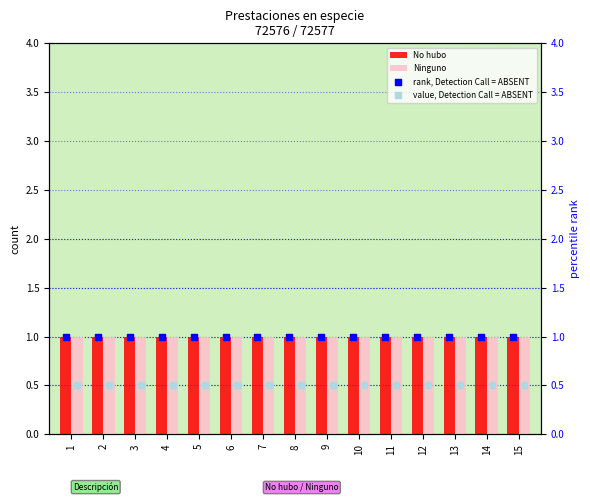

At how many categories does at least one series exceed 0?

15